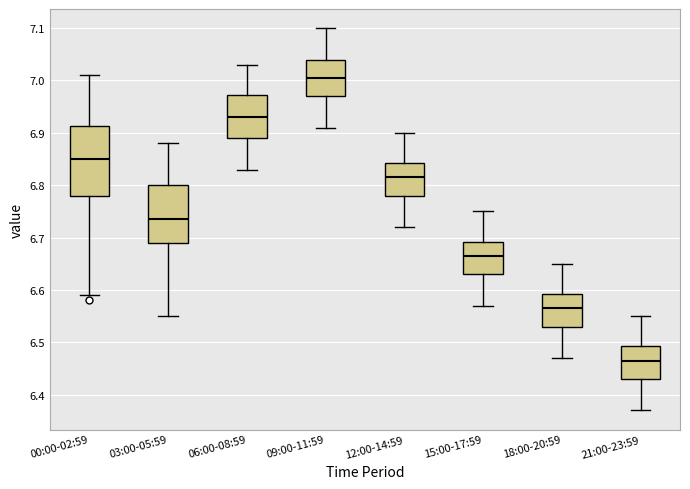

Which box has the lowest median line?

21:00-23:59